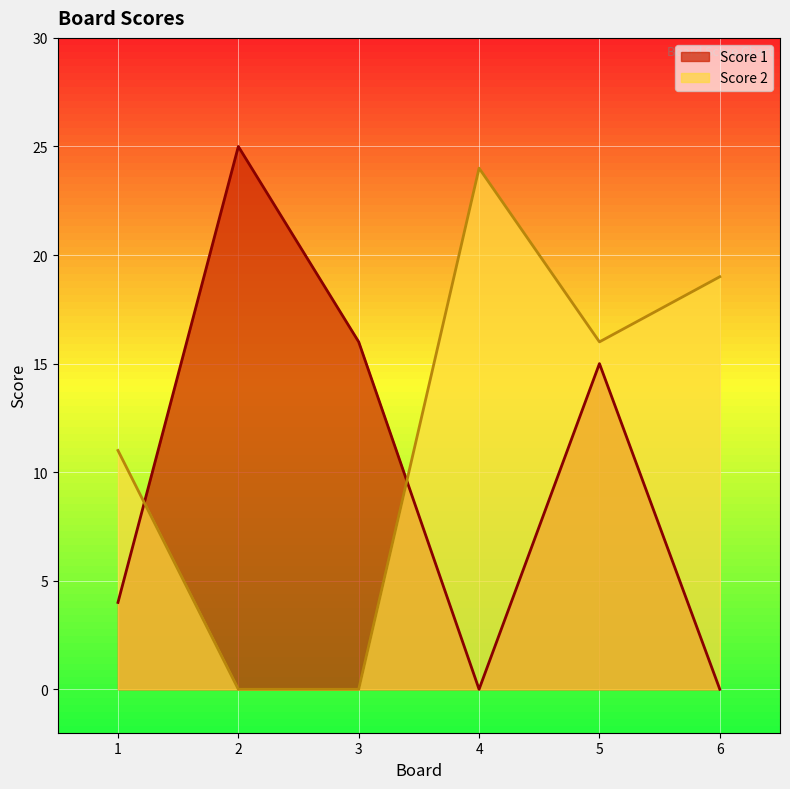

The Score 1 series shows 9 at 5. True or false?

False